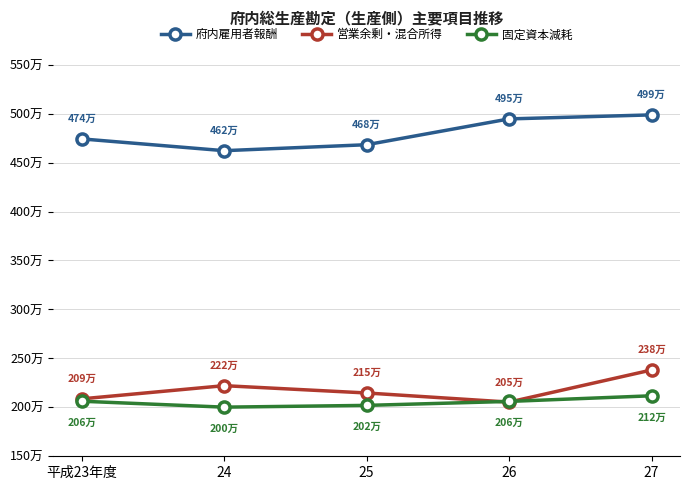

Reading left to right, what are all the values shown in this chart?

府内雇用者報酬: 平成23年度=4741794	24=4621390	25=4682276	26=4945977	27=4987080
営業余剰・混合所得: 平成23年度=2086525	24=2221198	25=2146589	26=2053266	27=2381373
固定資本減耗: 平成23年度=2062345	24=2001790	25=2019798	26=2060323	27=2117901